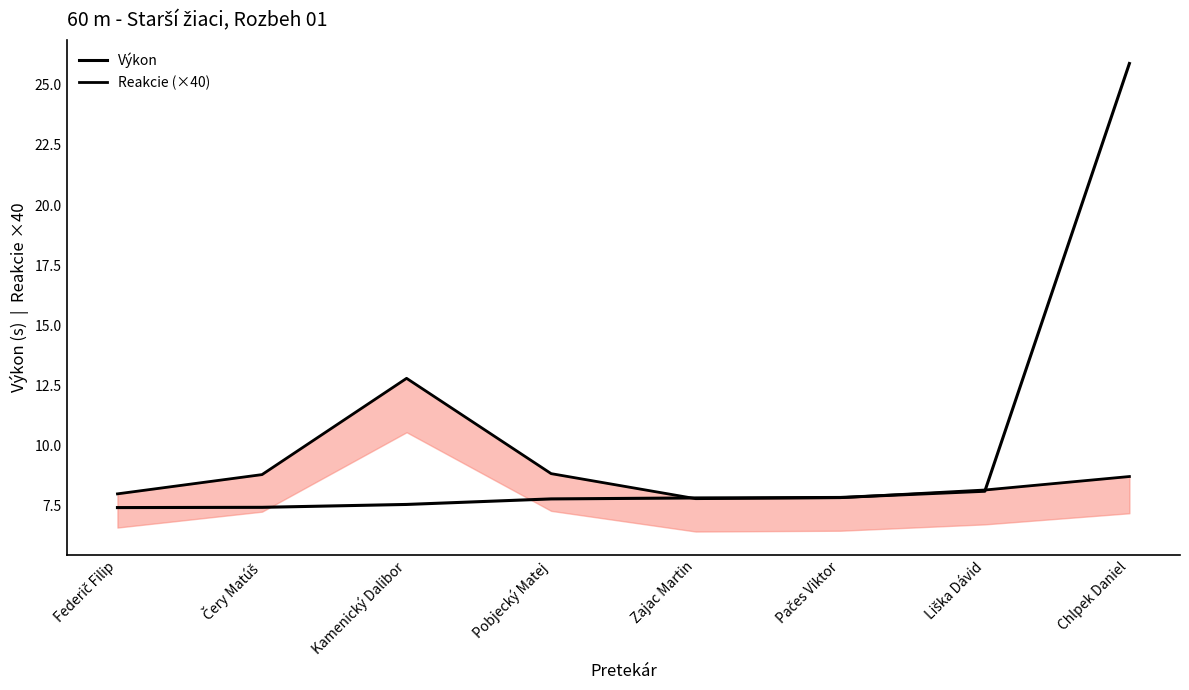

What position from the right is Chlpek Daniel?

1